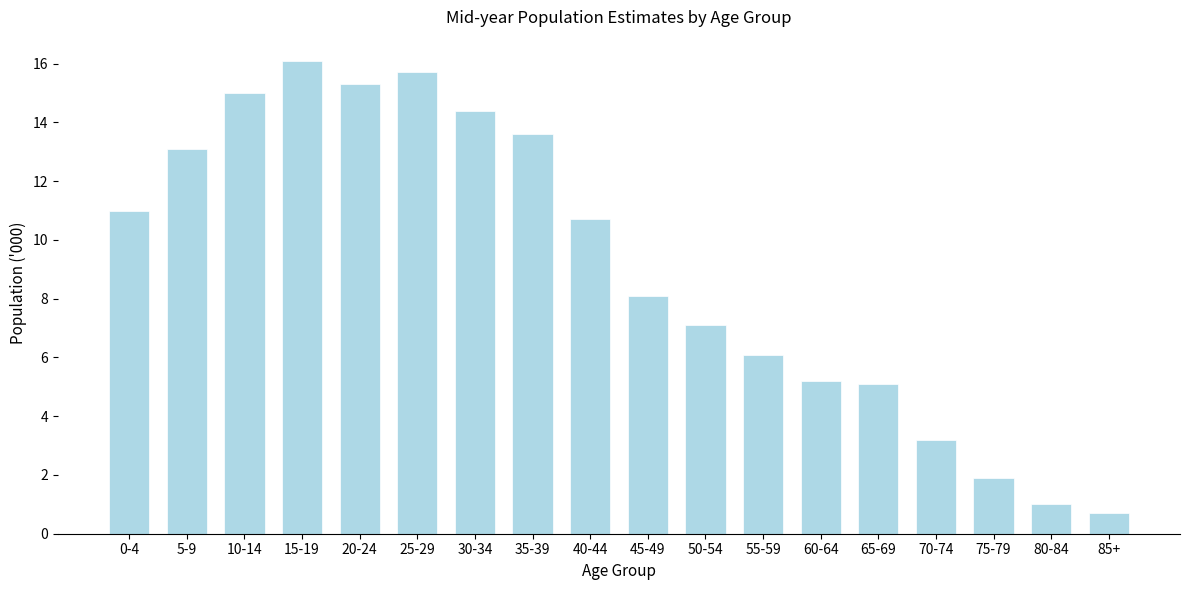

Reading left to right, extract all data points from this chart.

11.0	13.1	15.0	16.1	15.3	15.7	14.4	13.6	10.7	8.1	7.1	6.1	5.2	5.1	3.2	1.9	1.0	0.7